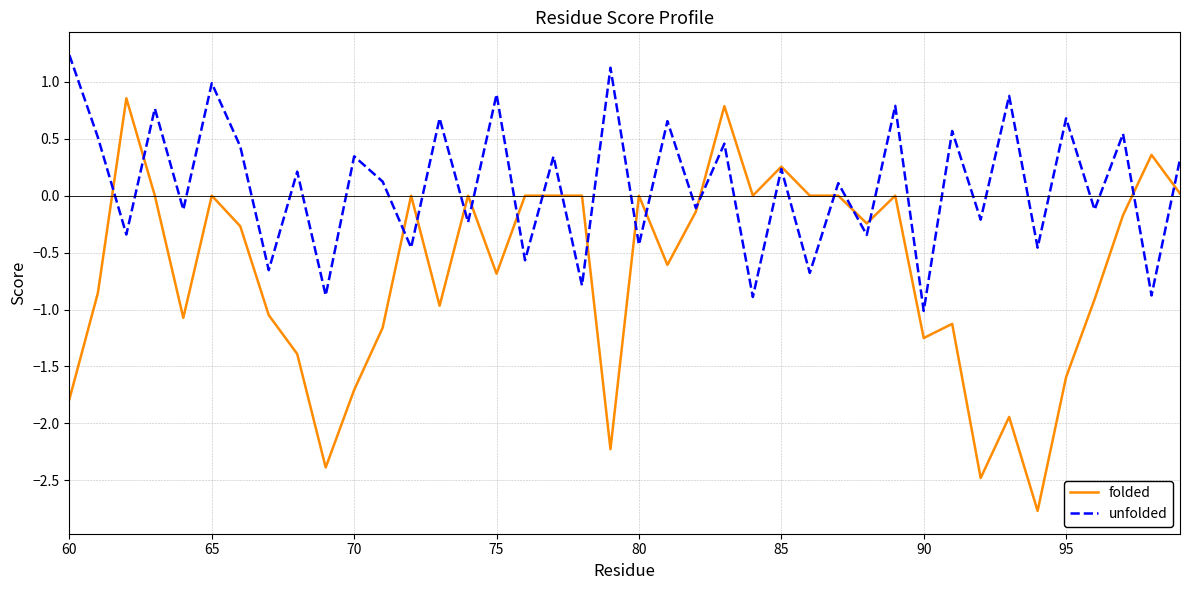

What is the maximum value shown in the chart?

1.2